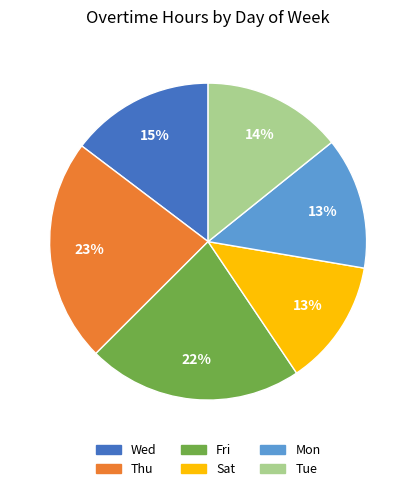

How many segments does this pie chart have?

6